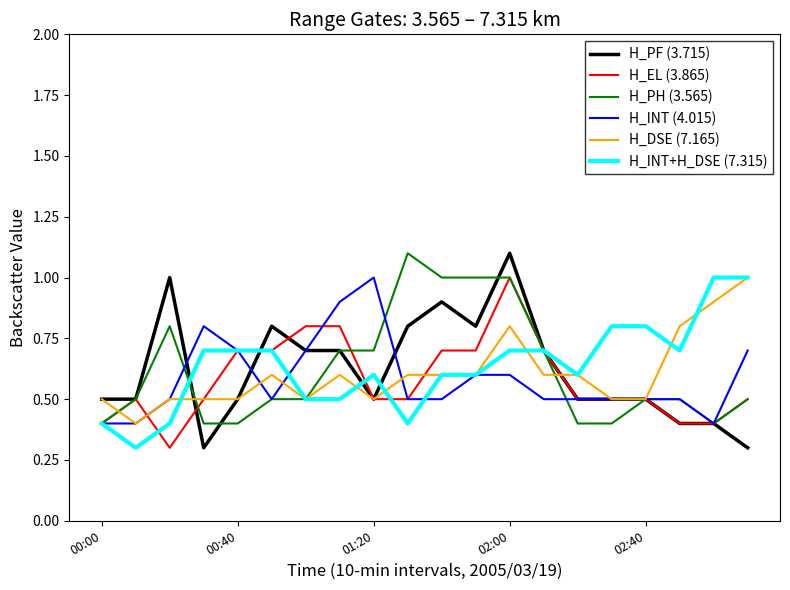

Is this an area chart (filled region under the line)?

No